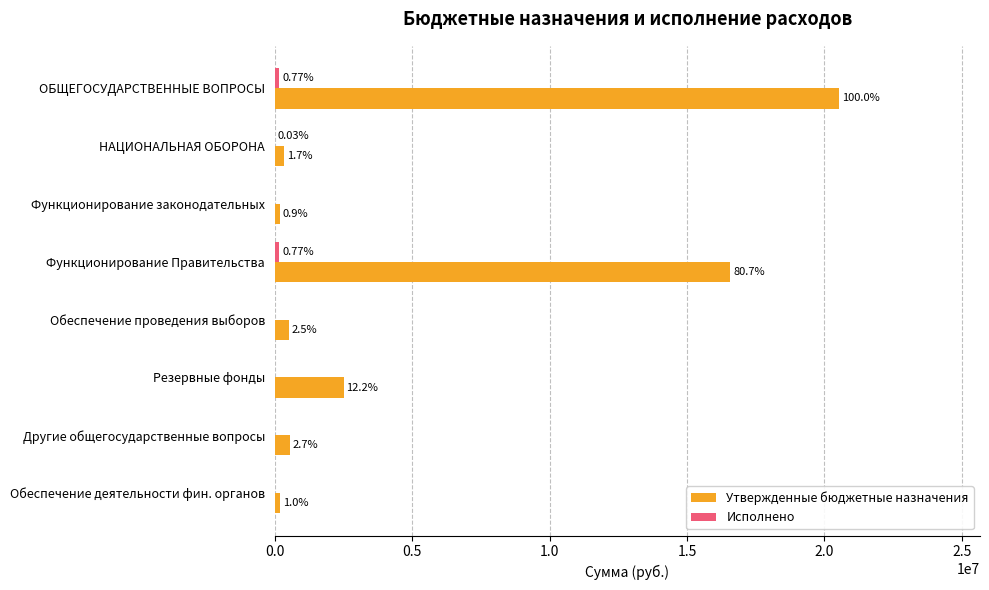

How many series are shown in this chart?

2